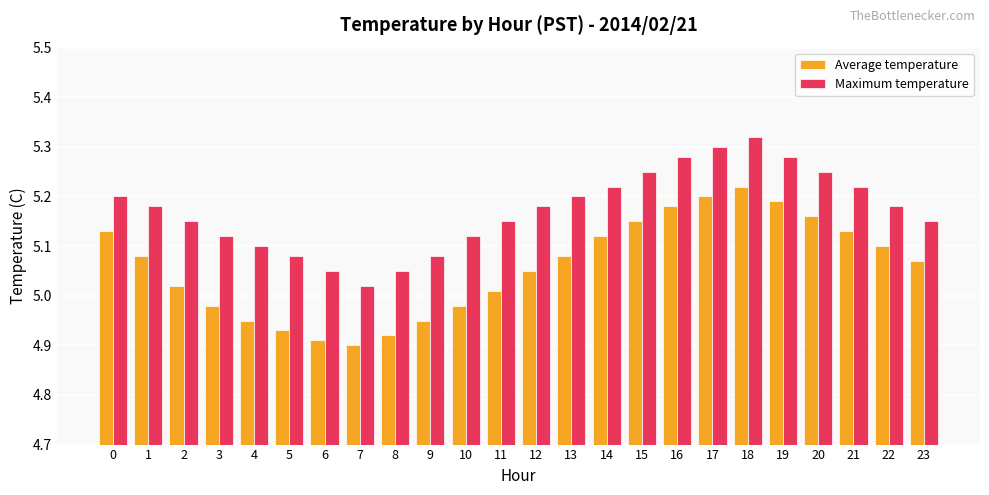

At which label does Maximum temperature reach its minimum?

7